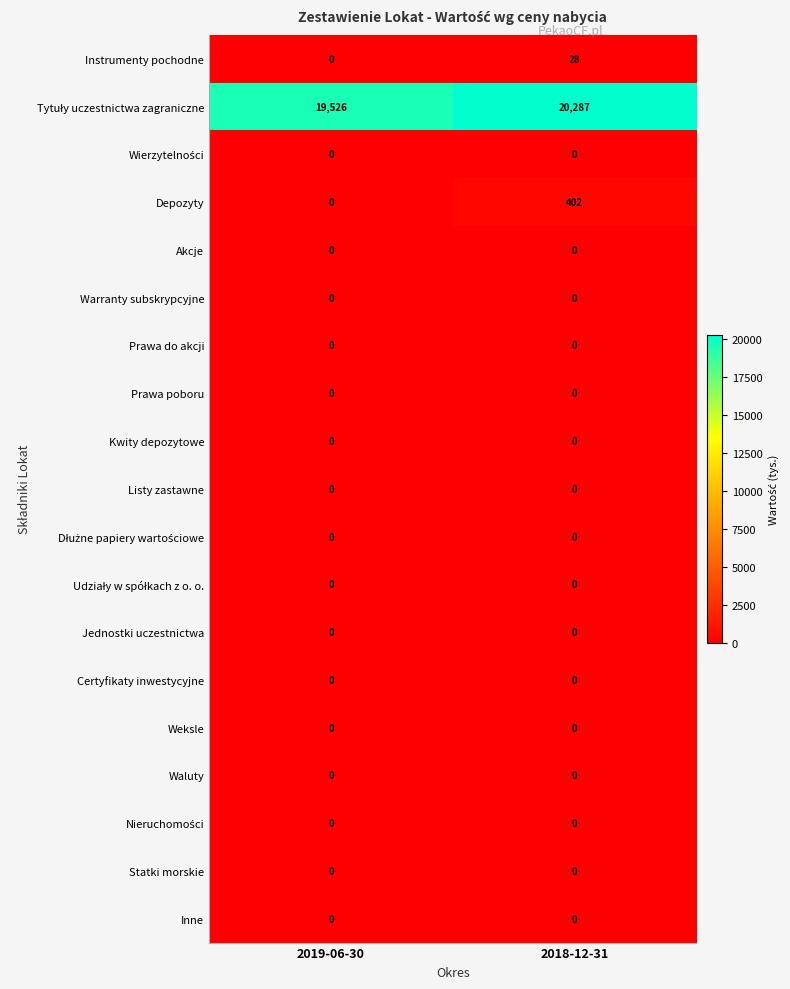

How many distinct data groups are displayed?

19